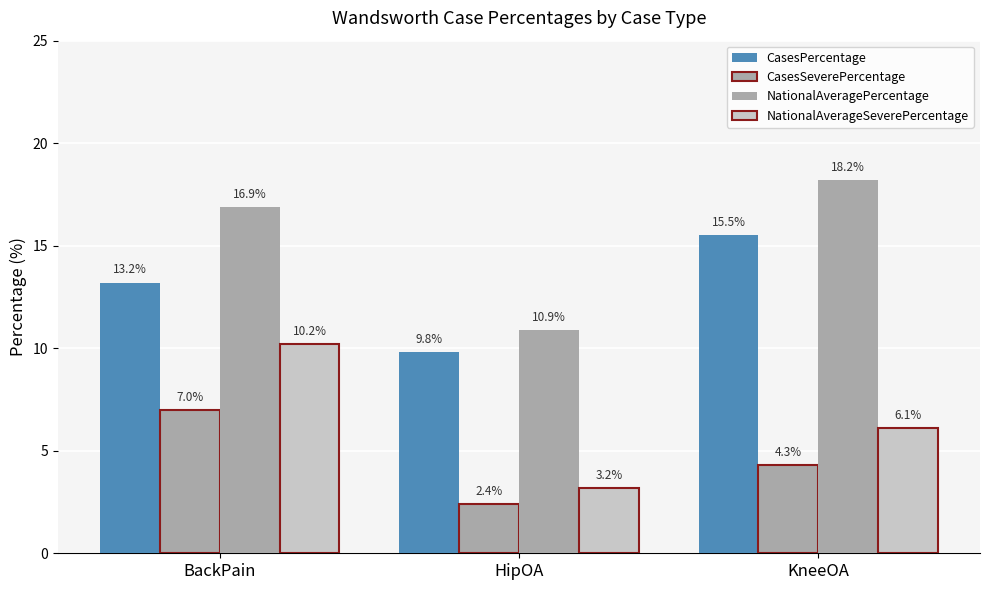

What is the difference between the maximum and minimum values in the CasesPercentage series?

5.7